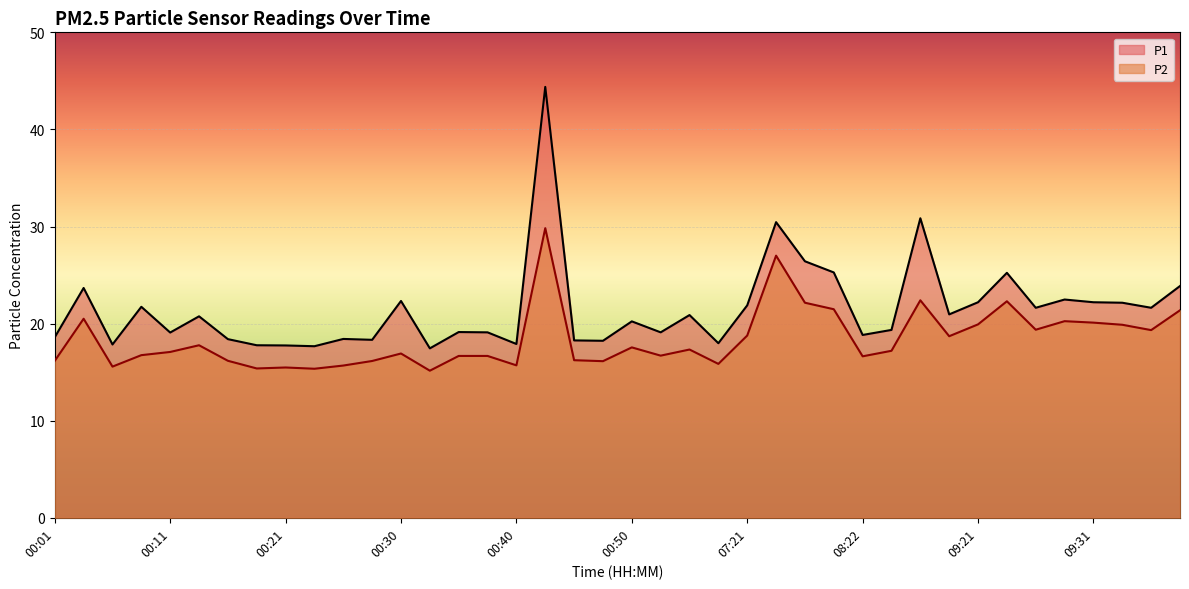

What is the sum of the P2 values at 00:03 and 00:06?

36.1